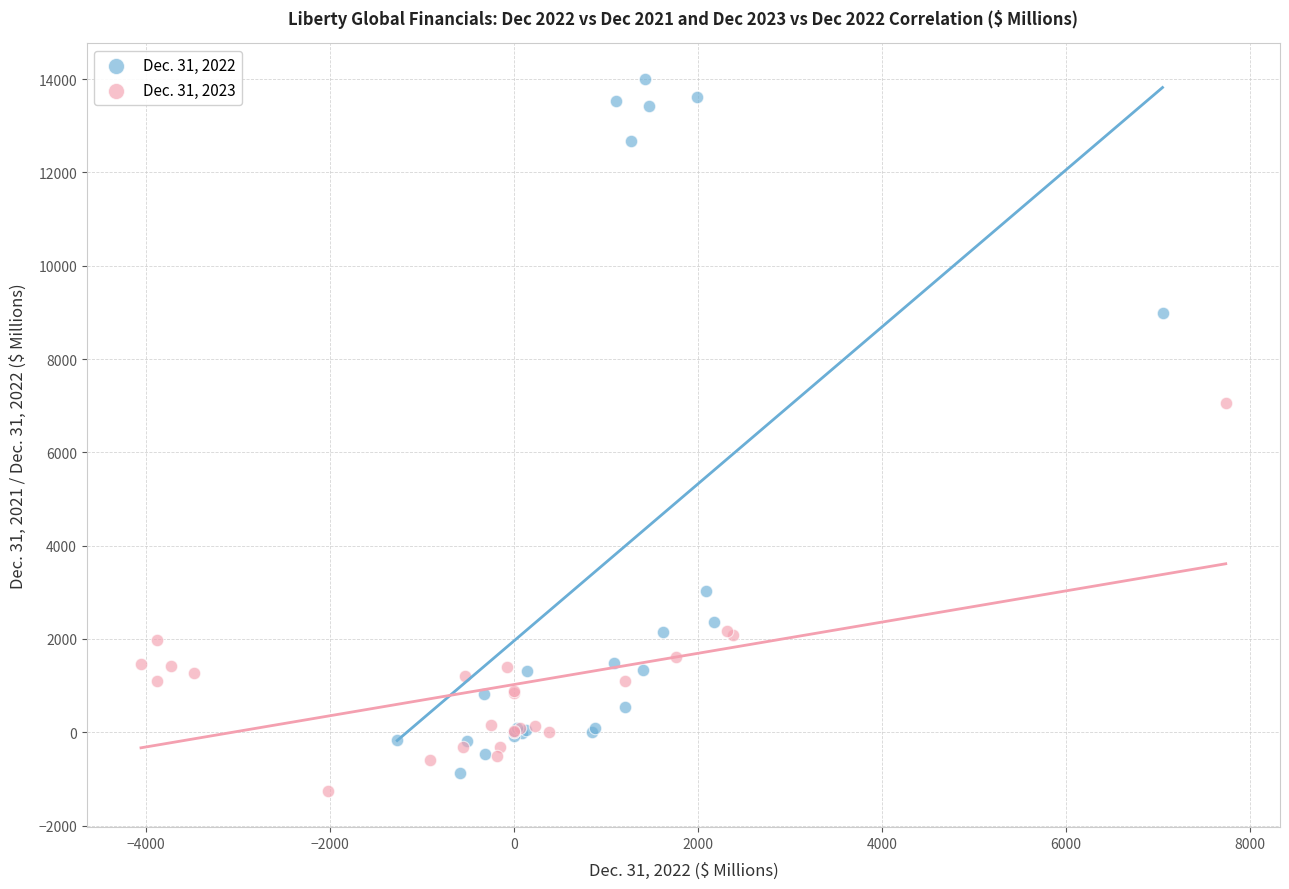

Which series has the largest Y range (max minus min)?

Dec. 31, 2022